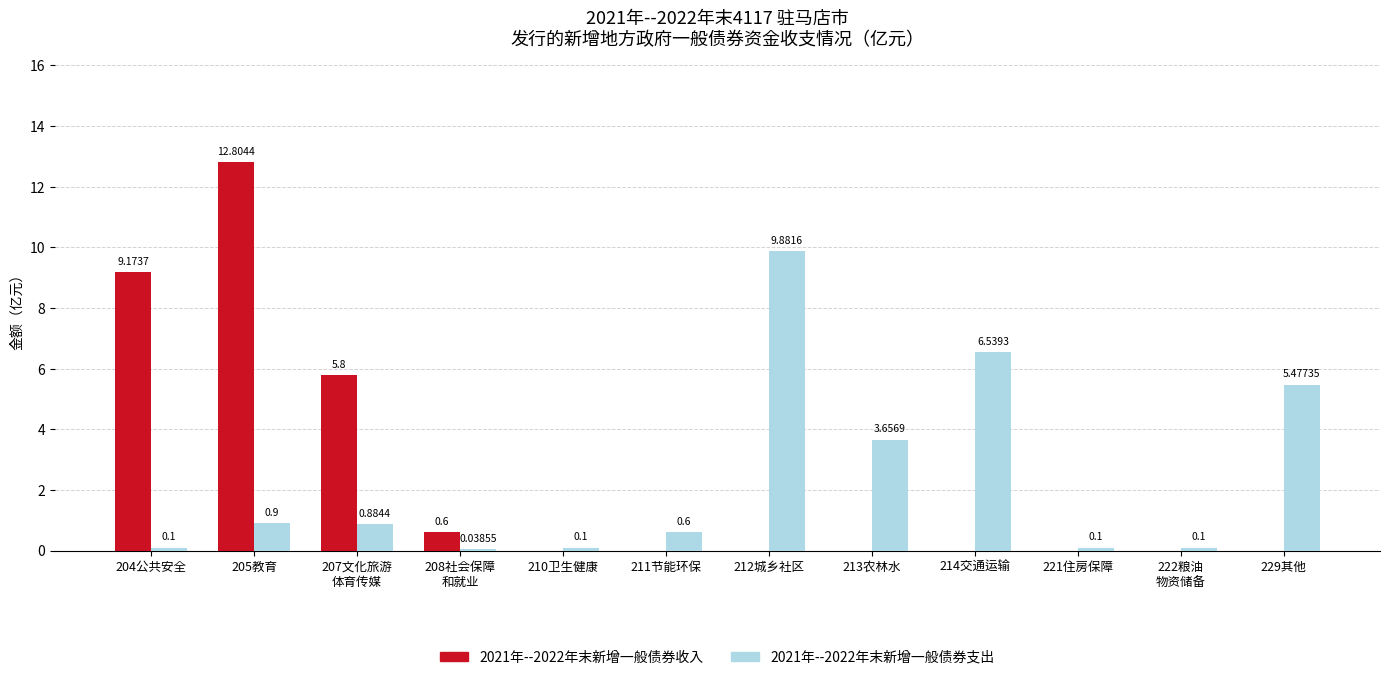

Is the value of 2021年--2022年末新增一般债券收入 at 205教育 greater than the value of 2021年--2022年末新增一般债券支出 at 214交通运输?

Yes